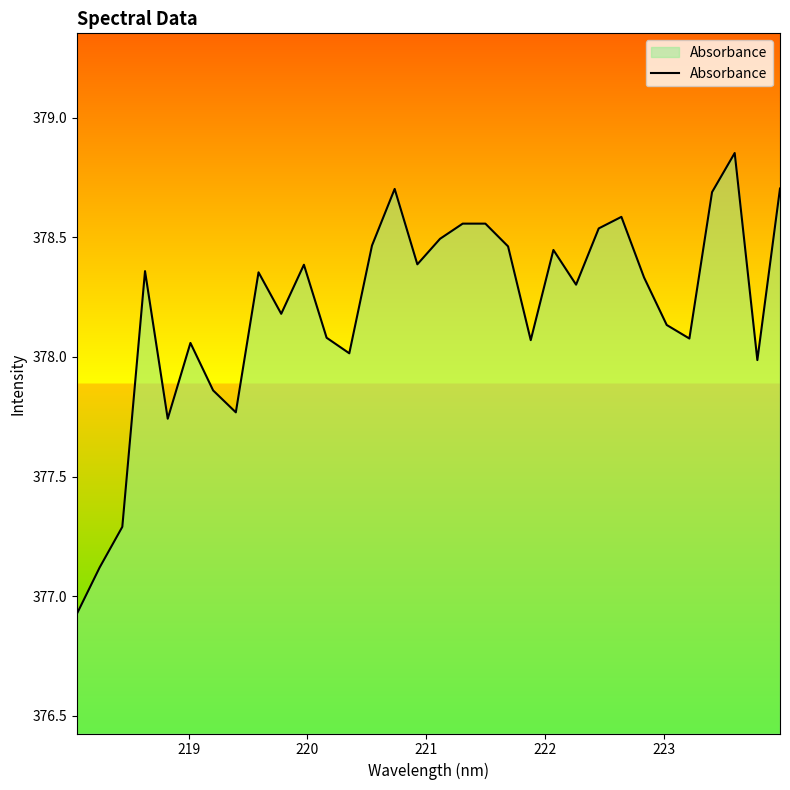

How many lines are shown in the chart?

1